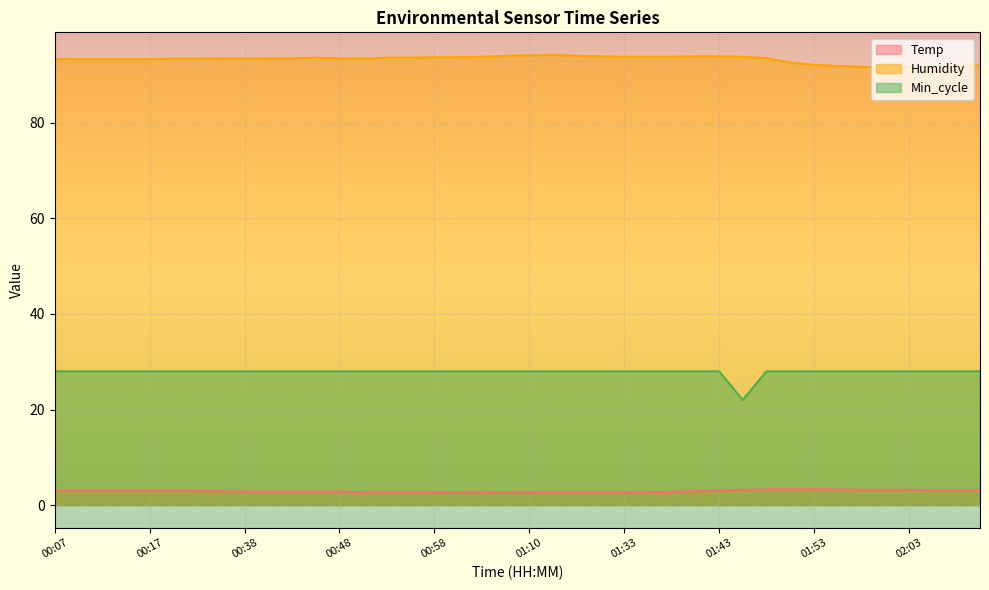

At which category does the chart reach its peak across all series?

01:13